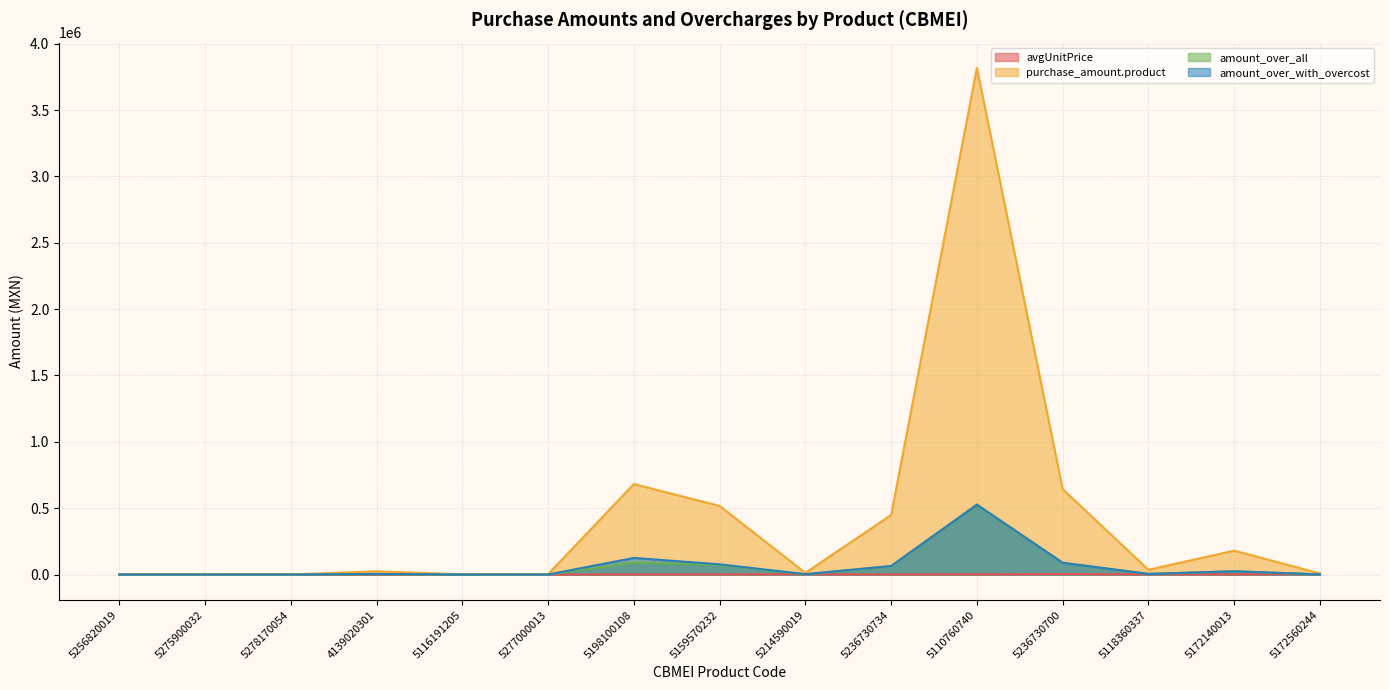

Rank the categories by purchase_amount.product value from lowest to highest.

5278170054, 5275900032, 5256820019, 5116191205, 5277000013, 5172560244, 5214590019, 4139020301, 5118360337, 5172140013, 5236730734, 5159570232, 5236730700, 5198100108, 5110760740